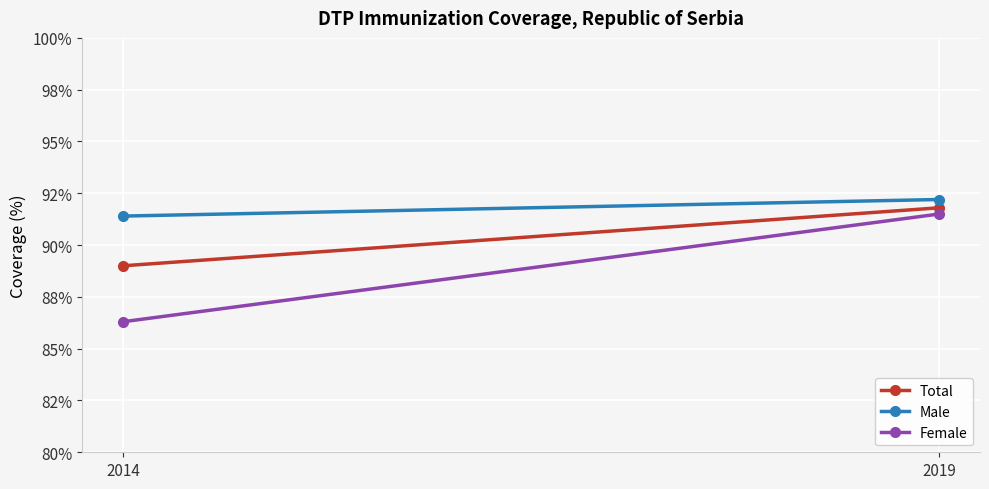

Rank the series by their maximum value, from lowest to highest.

Female, Total, Male